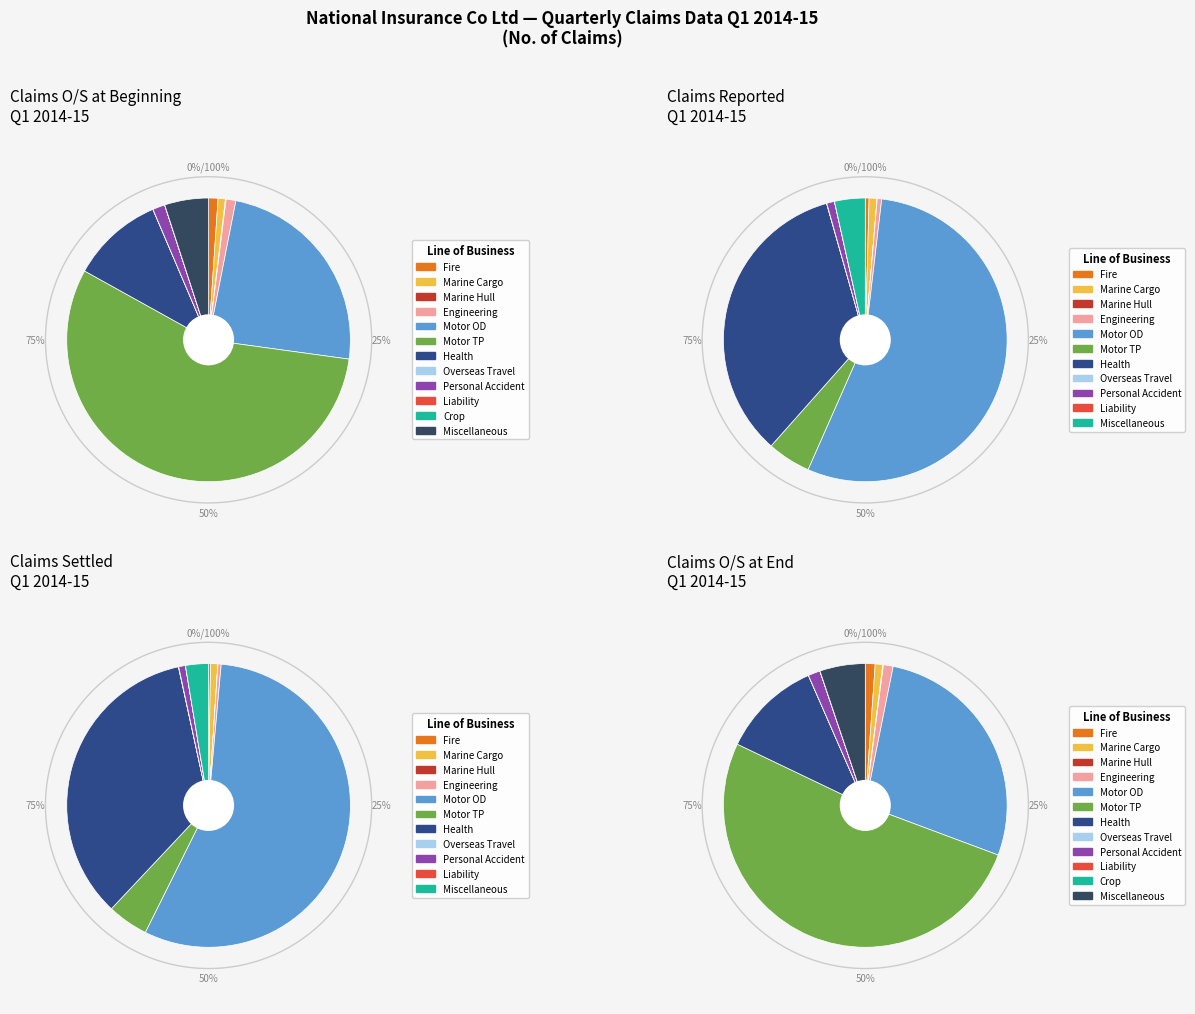

Does Engineering represent more than half of the total?

No